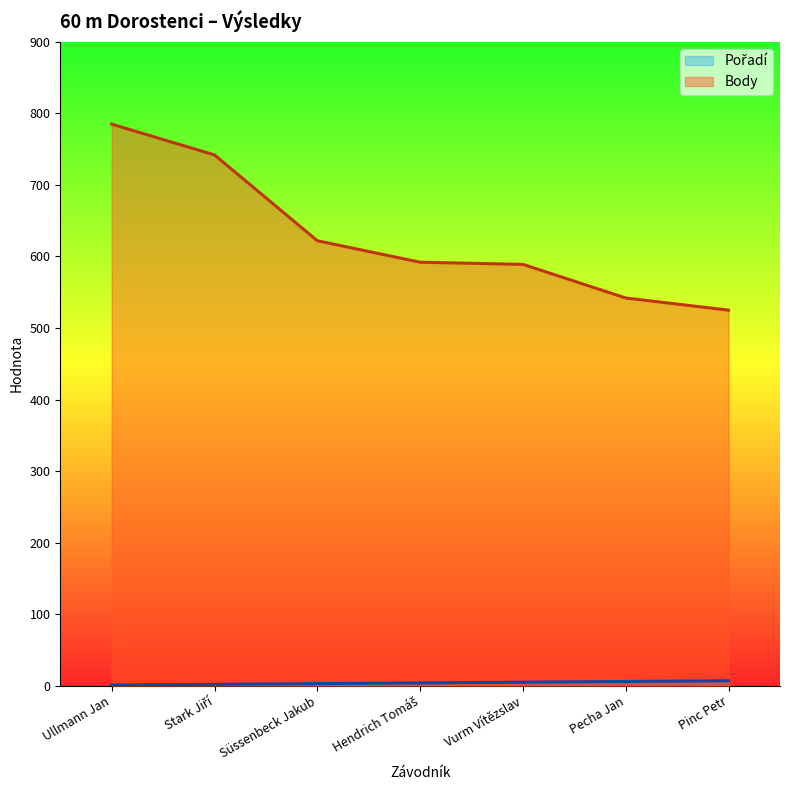

Is it true that Pořadí equals 5 at Süssenbeck Jakub?

False